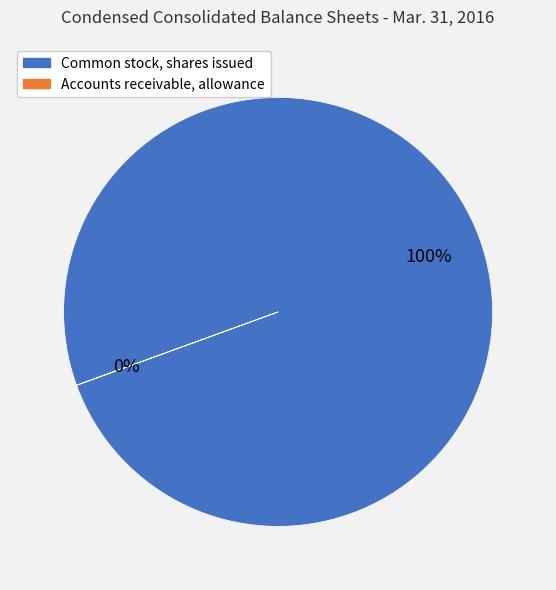

Which slice is the largest?

Common stock, shares issued